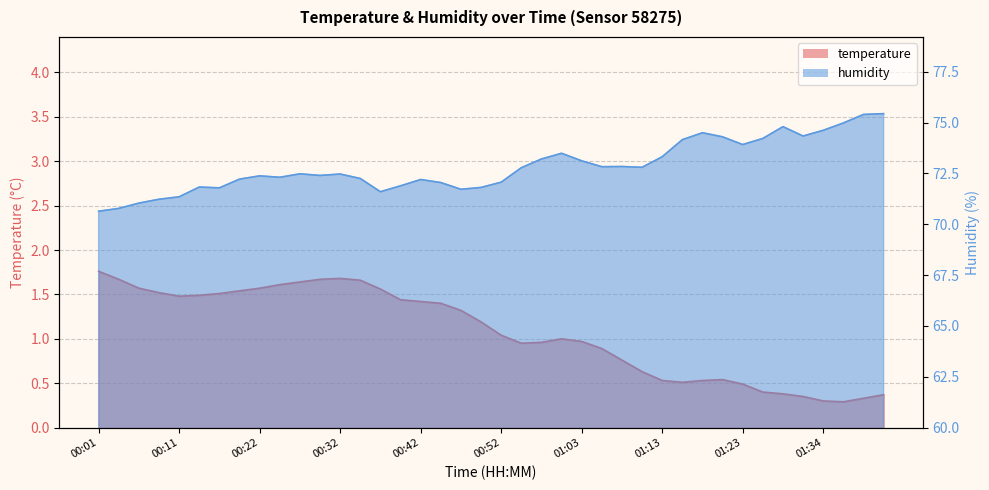

What is the difference between the maximum and second lowest values in the temperature series?

1.5